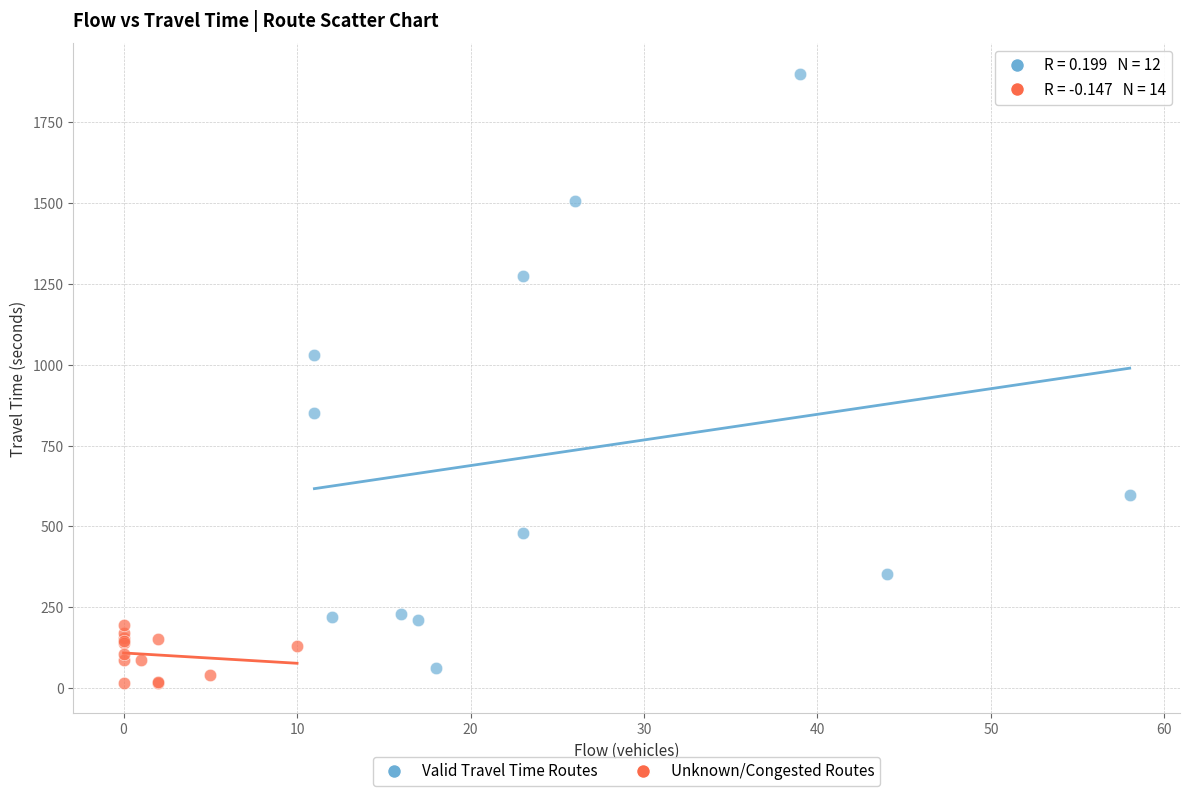

What are all the series names shown in the legend?

Valid Travel Time Routes, Unknown/Congested Routes